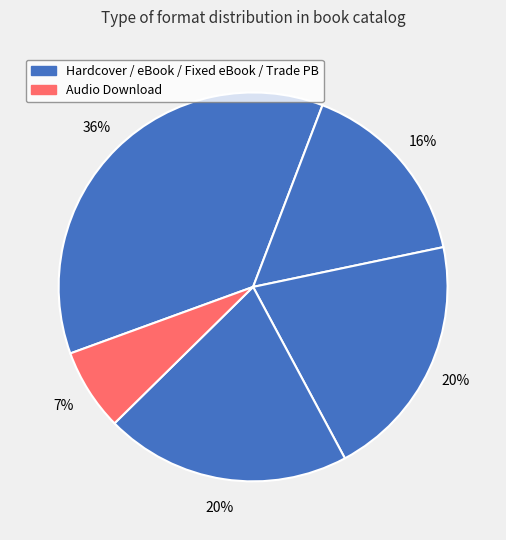

How many segments does this pie chart have?

5